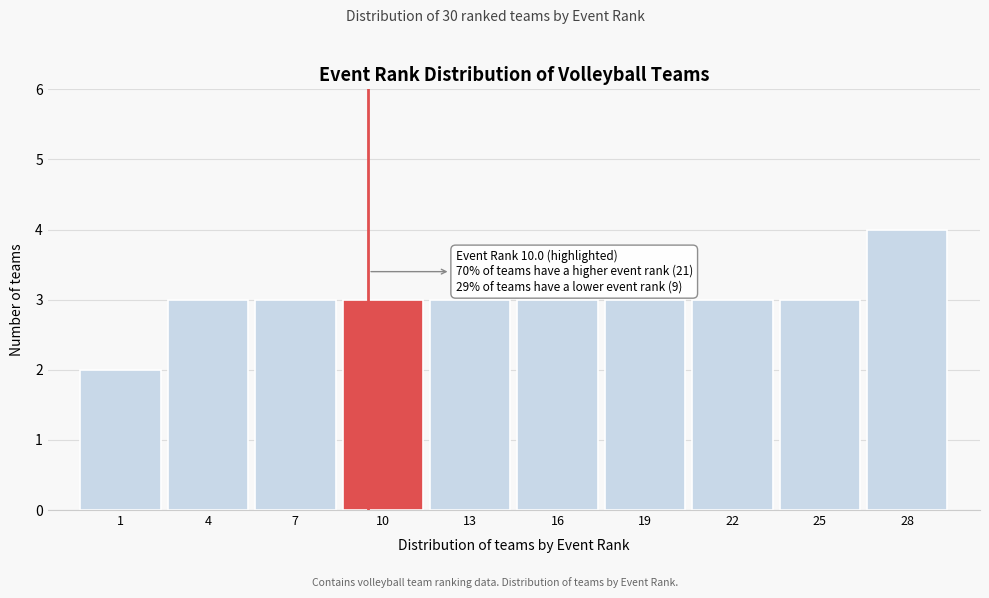

Reading left to right, extract all data points from this chart.

1=2	4=3	7=3	10=3	13=3	16=3	19=3	22=3	25=3	28=4